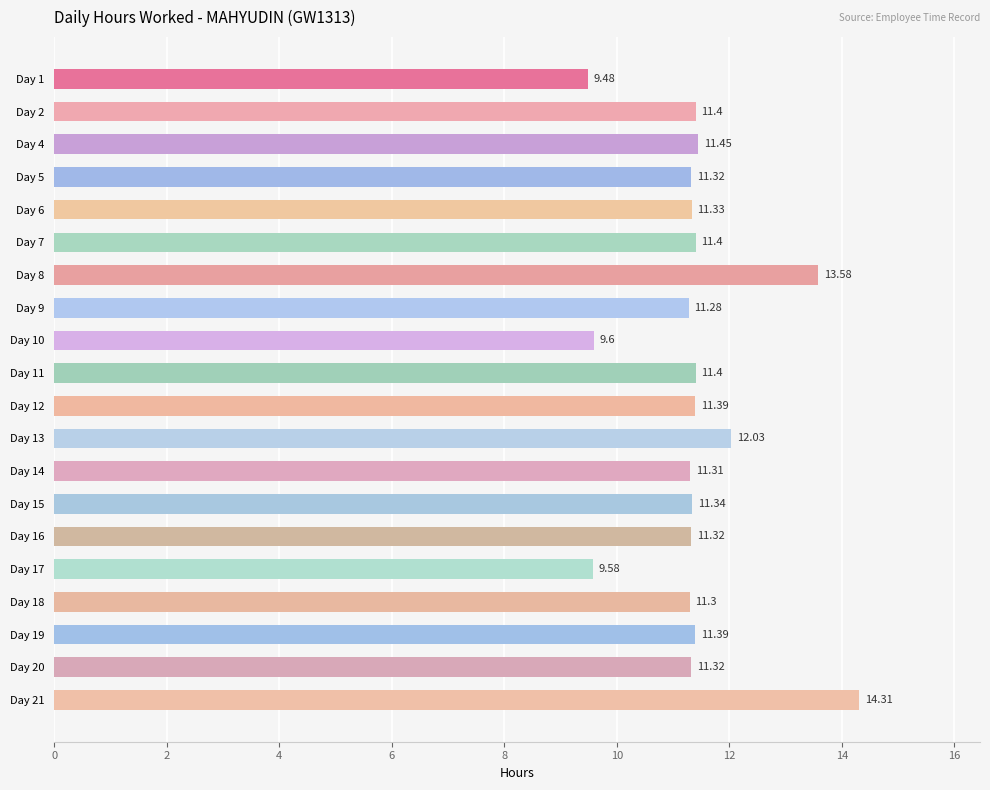

Approximately how many times larger is the value at Day 13 compared to Day 5?

1.1